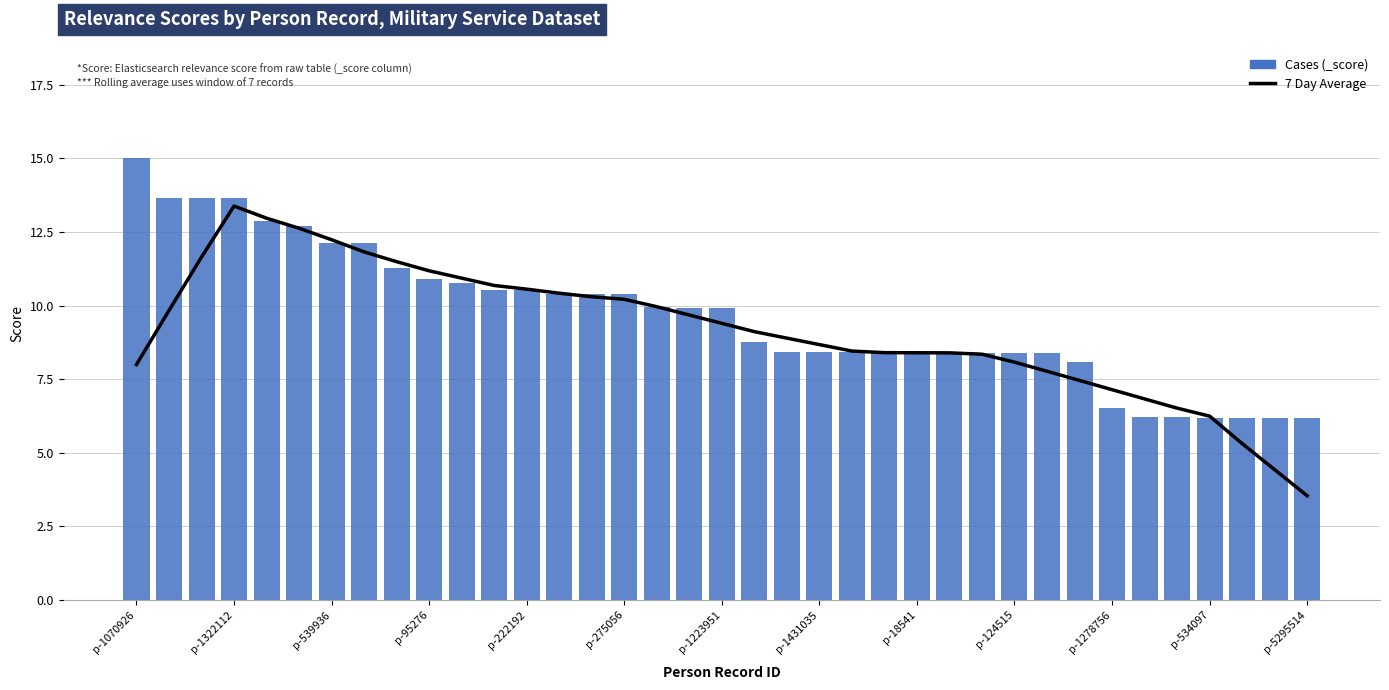

The value of 7 Day Average at p-1431035 is 5.5. True or false?

False